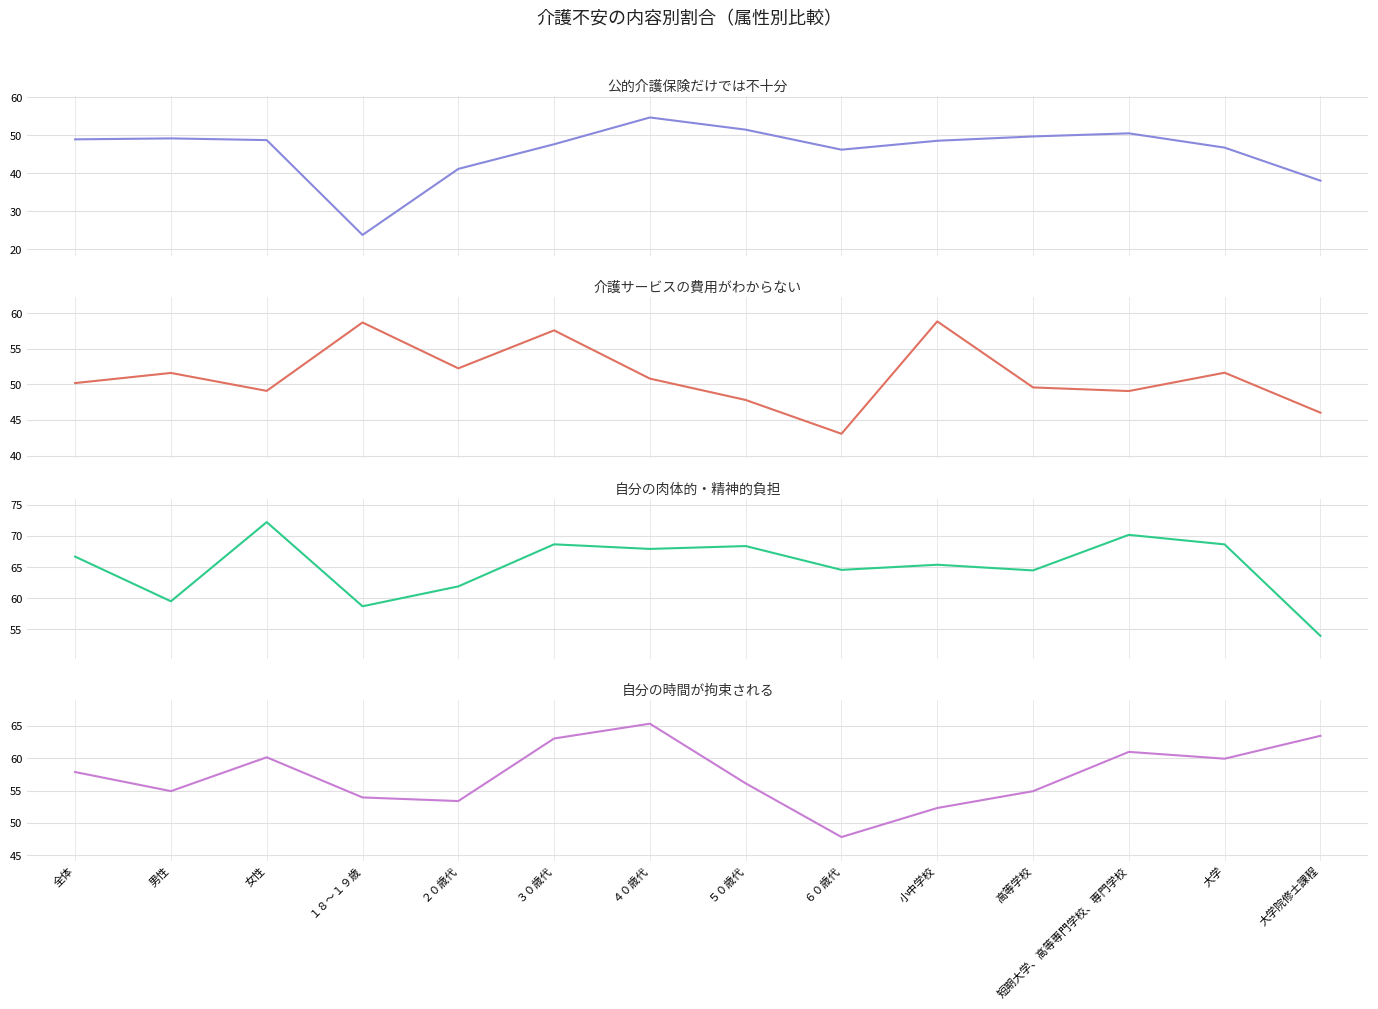

Rank the categories by 介護サービスの費用がわからない value from lowest to highest.

６０歳代, 大学院修士課程, ５０歳代, 短期大学、高等専門学校、専門学校, 女性, 高等学校, 全体, ４０歳代, 男性, 大学, ２０歳代, ３０歳代, １８～１９歳, 小中学校